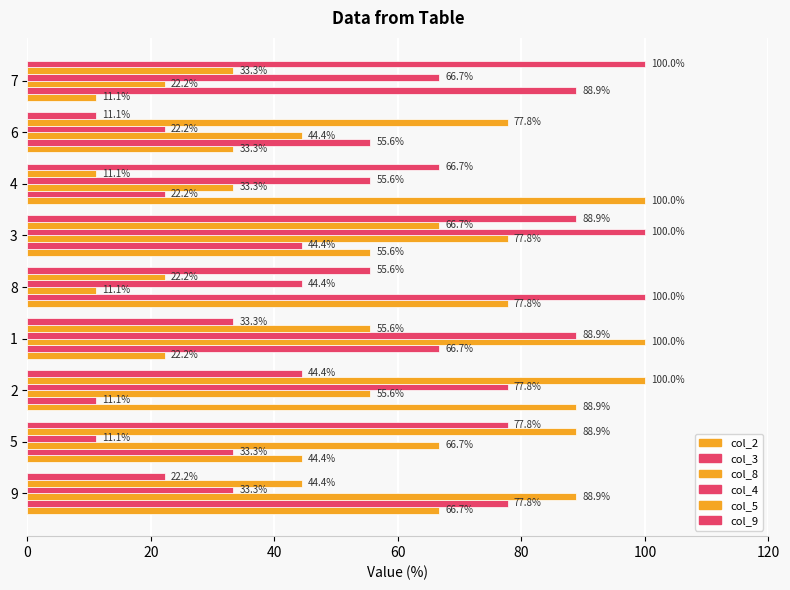

How many distinct data groups are displayed?

6